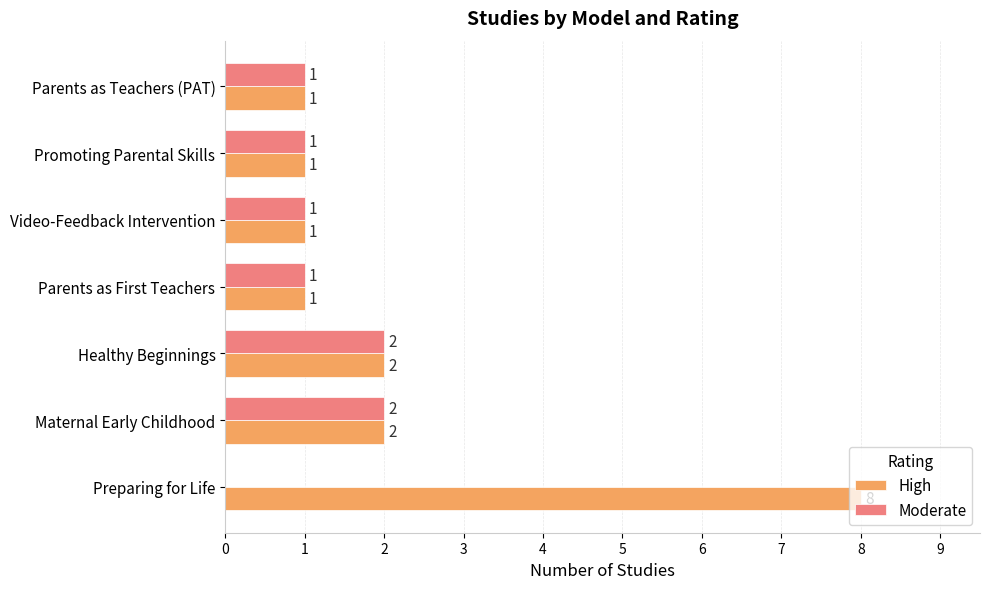

How many categories are shown in the chart?

7